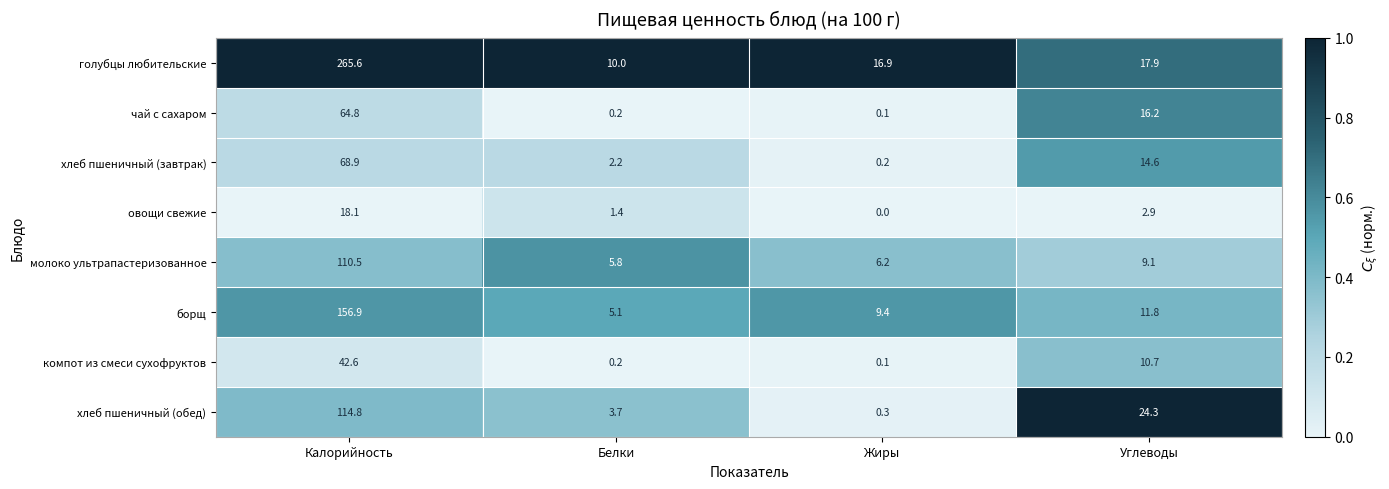

The борщ series shows 5.1 at Белки. True or false?

True